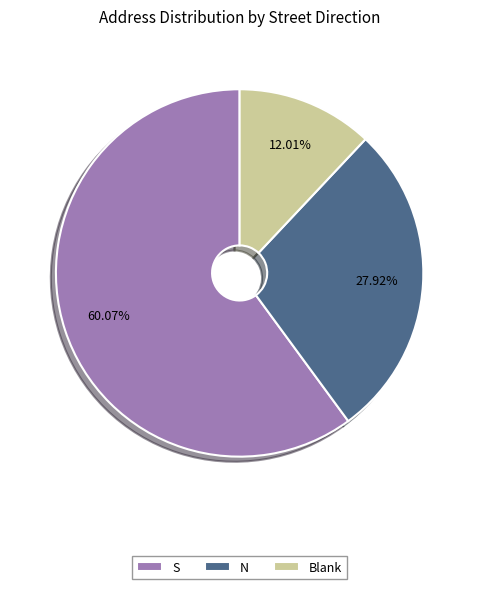

Which has a higher value, S or Blank?

S